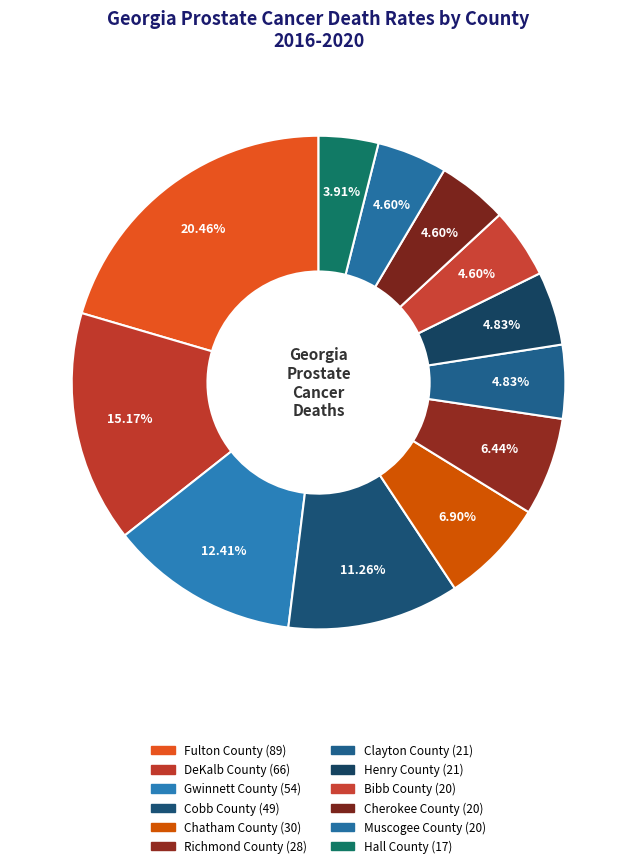

Does Richmond County account for over 50% of the chart?

No